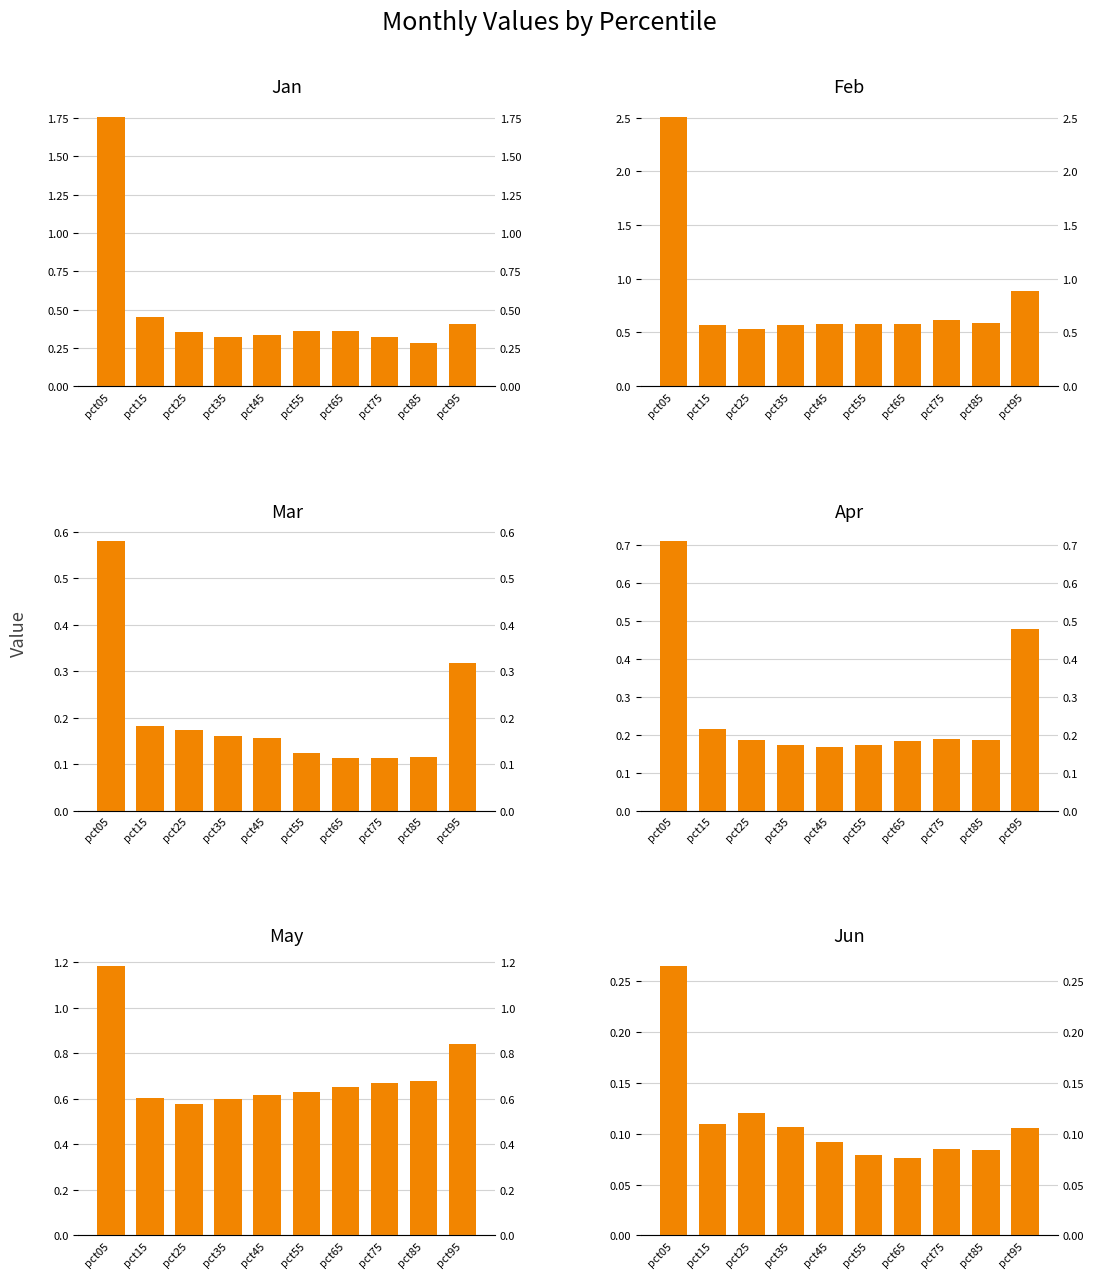

Reading left to right, transcribe all the data shown in this chart.

Jan: 1.8	0.5	0.4	0.3	0.3	0.4	0.4	0.3	0.3	0.4
Feb: 2.5	0.6	0.5	0.6	0.6	0.6	0.6	0.6	0.6	0.9
Mar: 0.6	0.2	0.2	0.2	0.2	0.1	0.1	0.1	0.1	0.3
Apr: 0.7	0.2	0.2	0.2	0.2	0.2	0.2	0.2	0.2	0.5
May: 1.2	0.6	0.6	0.6	0.6	0.6	0.7	0.7	0.7	0.8
Jun: 0.3	0.1	0.1	0.1	0.1	0.1	0.1	0.1	0.1	0.1